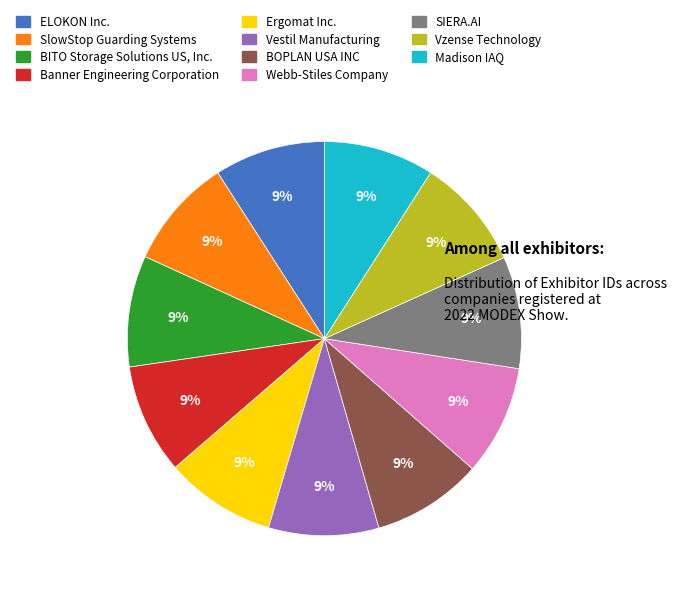

Combined, do Vestil Manufacturing and Banner Engineering Corporation account for over 50%?

No